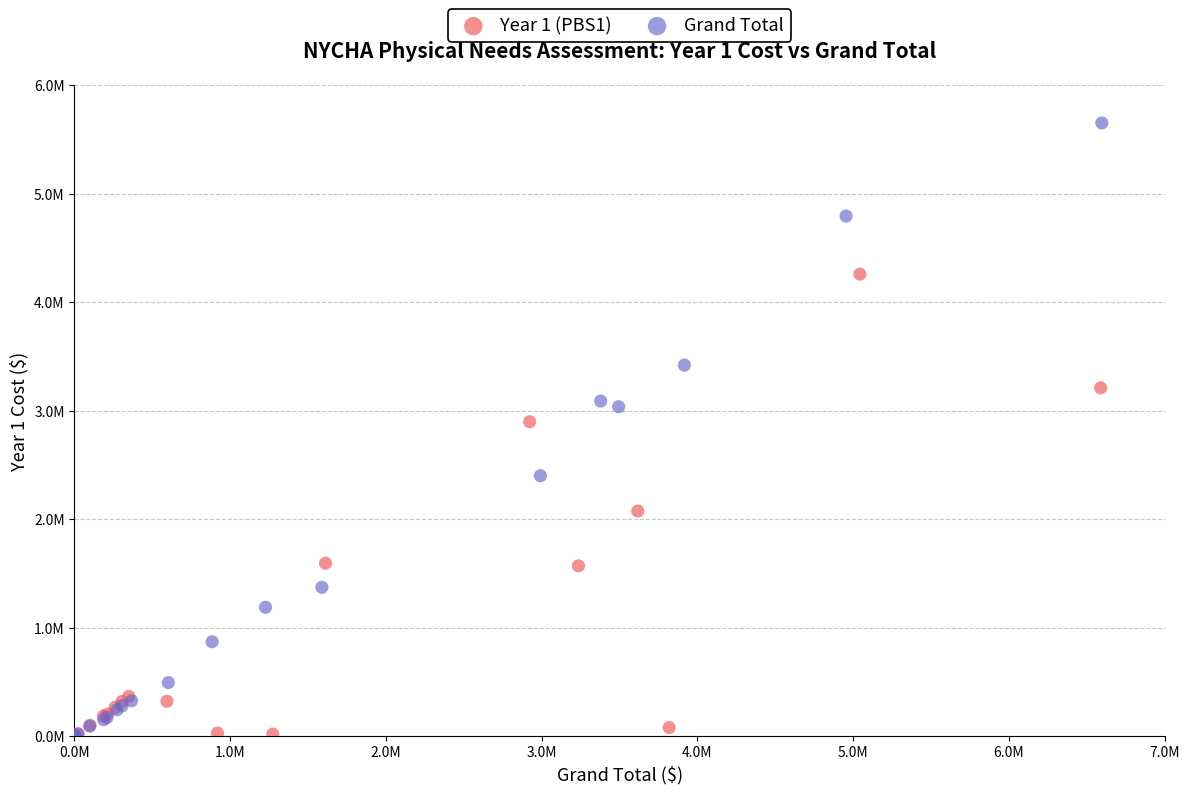

Which series has the largest Y range (max minus min)?

Grand Total